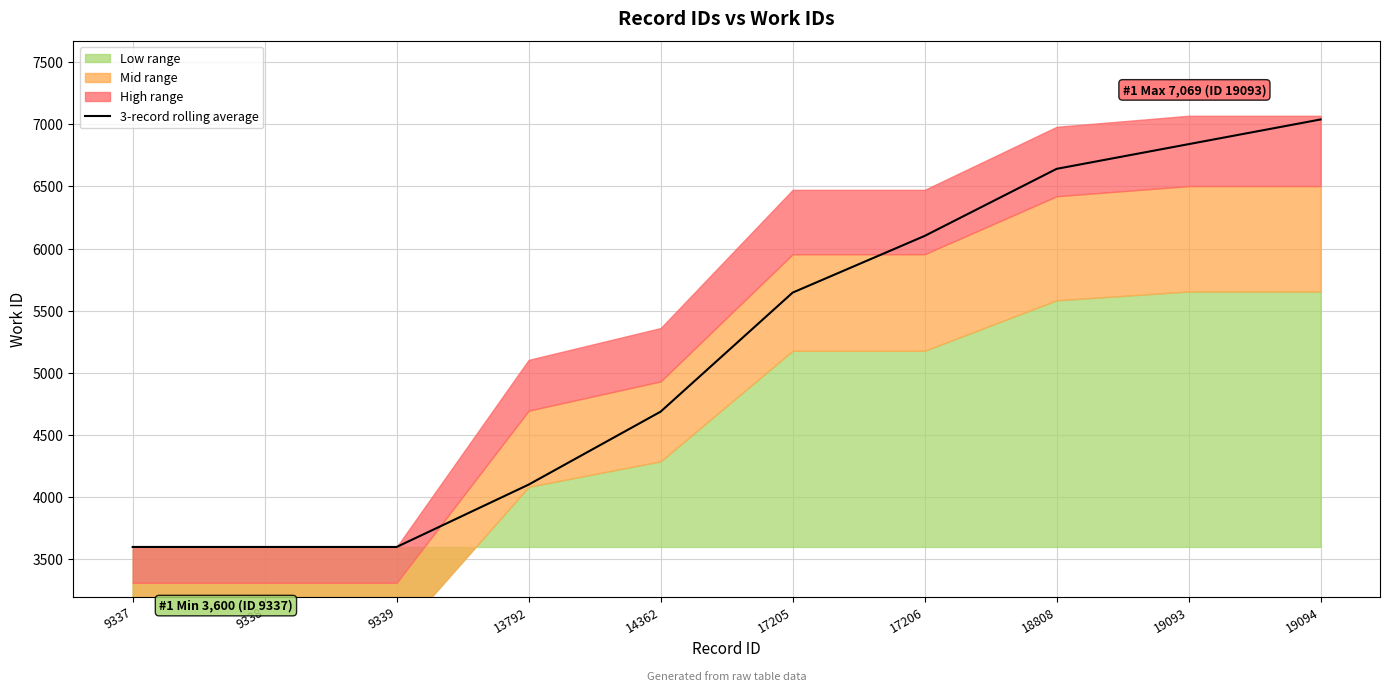

What is the average value?

5186.1